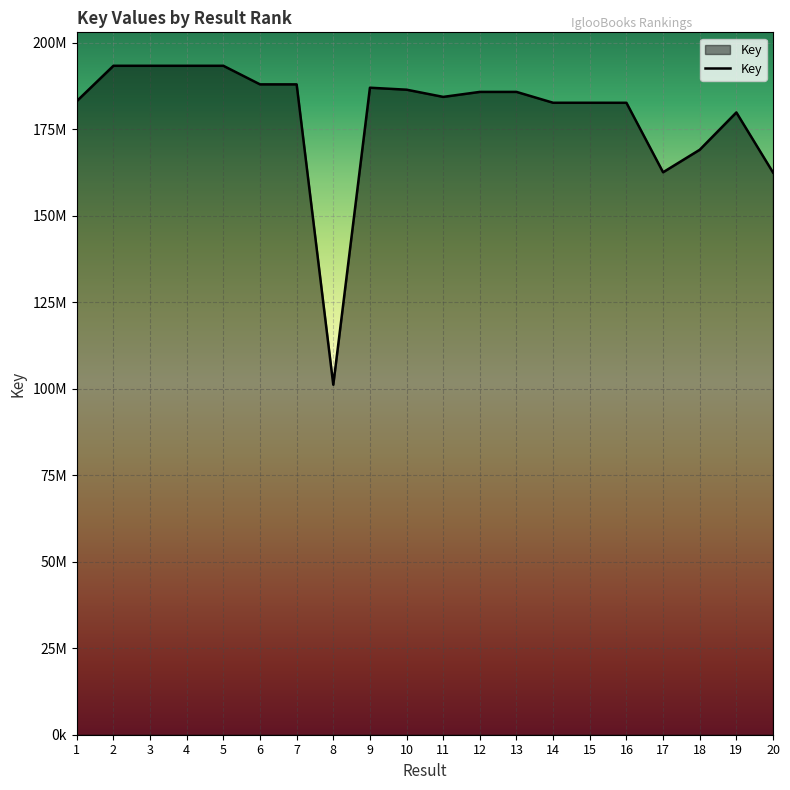

Does the chart display data point markers on the line(s)?

No